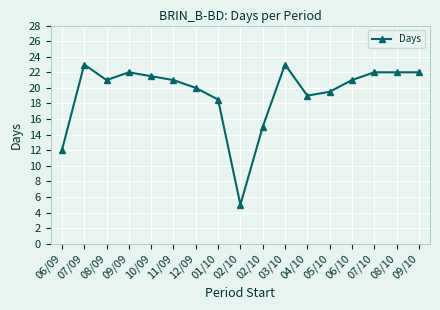

True or false: the data shows 21.0 at 06/10.

True